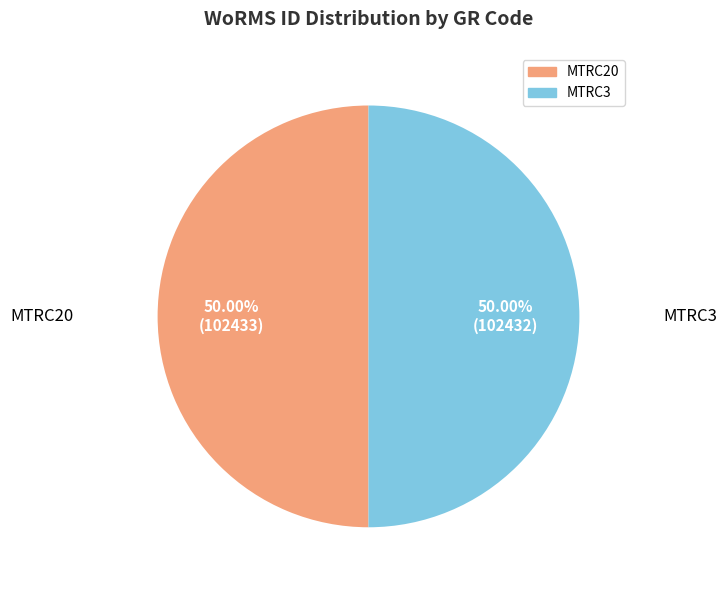

Do MTRC20 and MTRC3 together represent more than half of the pie?

Yes